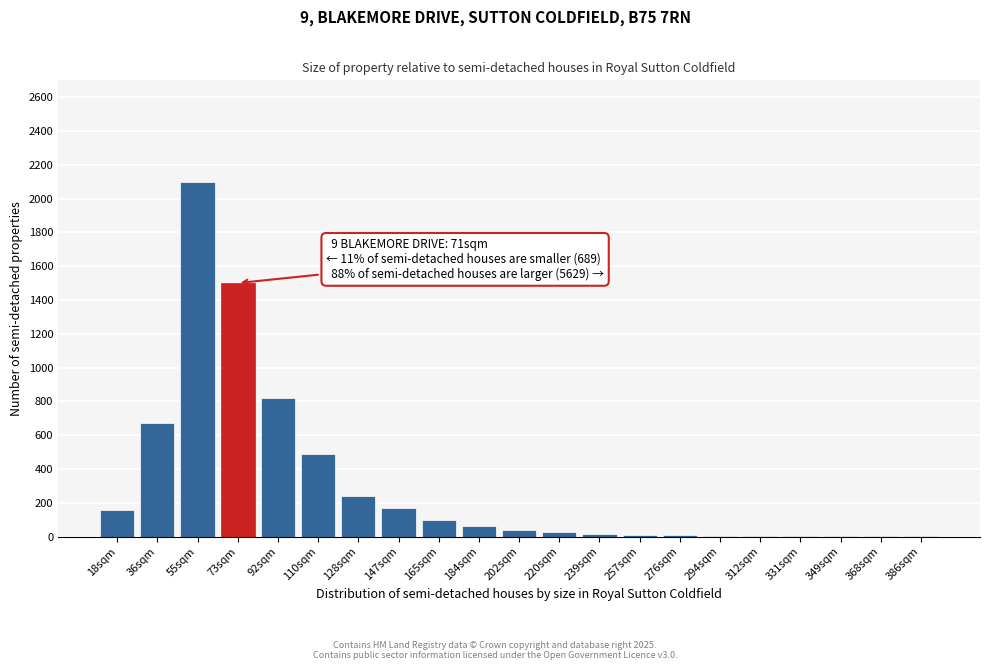

Where is the data nearest to the value 1050?

92sqm